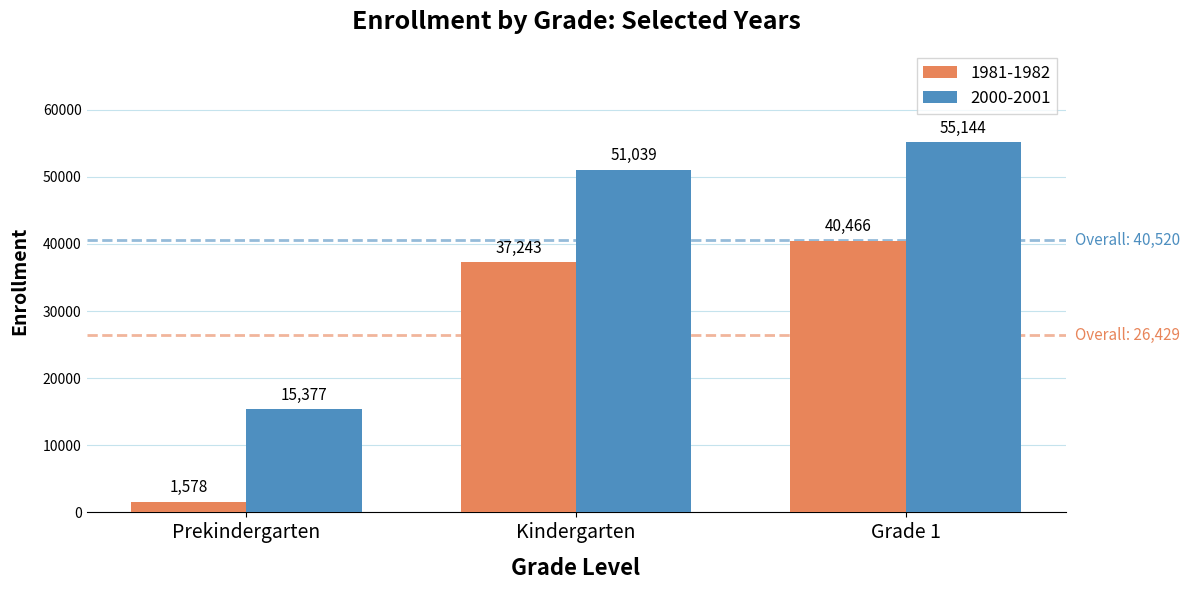

The 2000-2001 series shows 15377 at Prekindergarten. True or false?

True